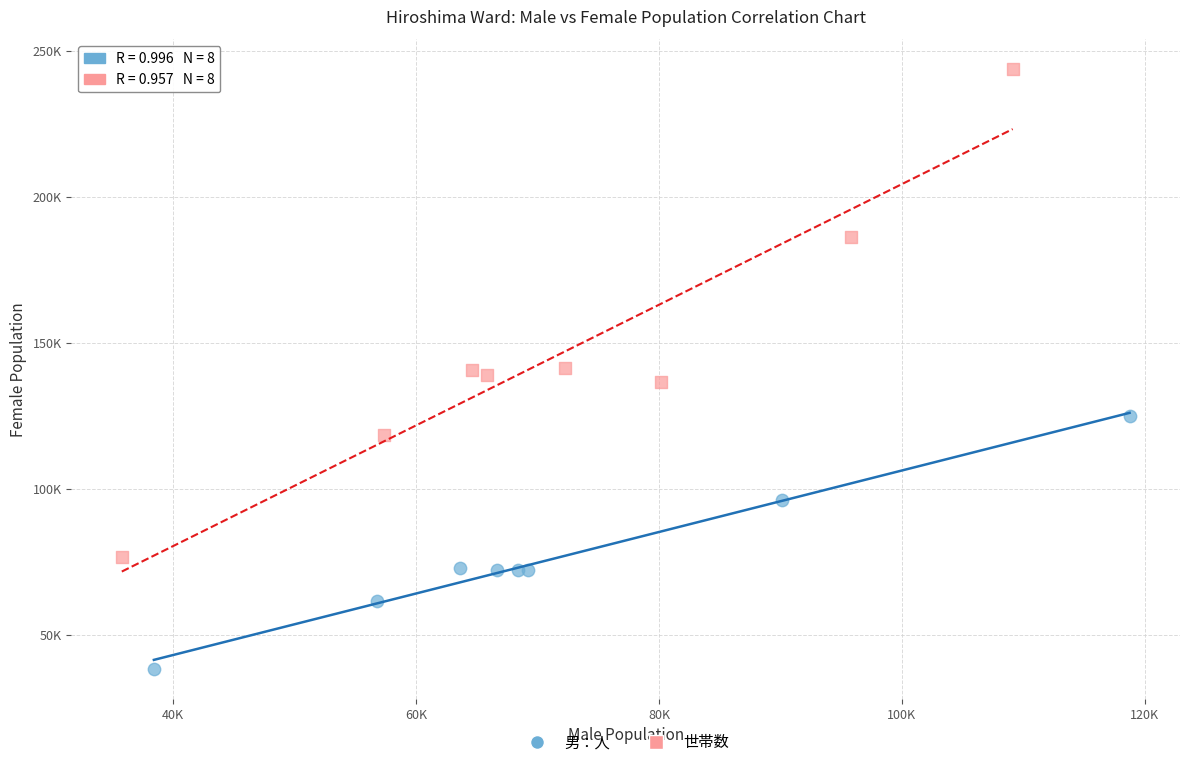

Which series has the largest Y range (max minus min)?

世帯数